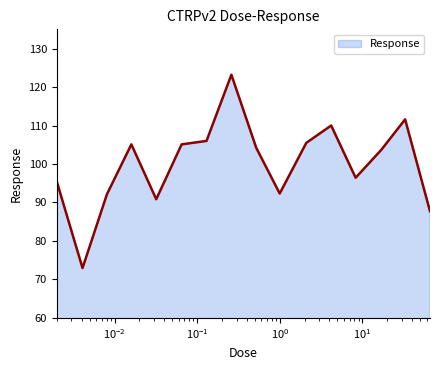

How many lines are shown in the chart?

1